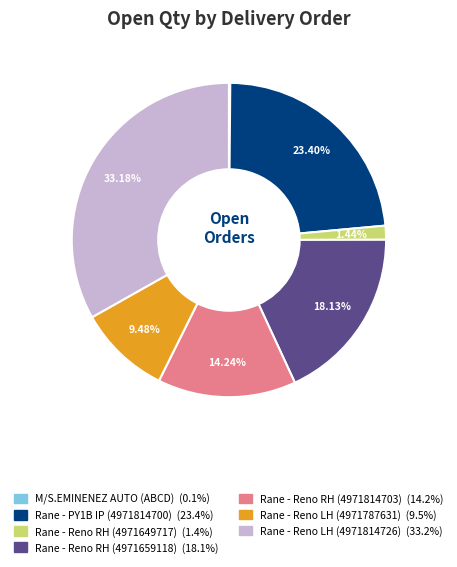

Combined, do Rane - Reno RH (4971659118) and Rane - PY1B IP (4971814700) account for over 50%?

No